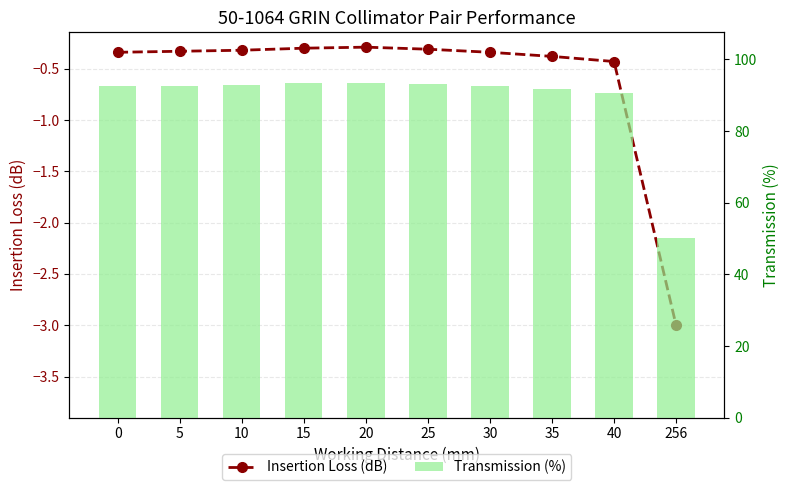

What is the sum of all Transmission (%) values?

882.8